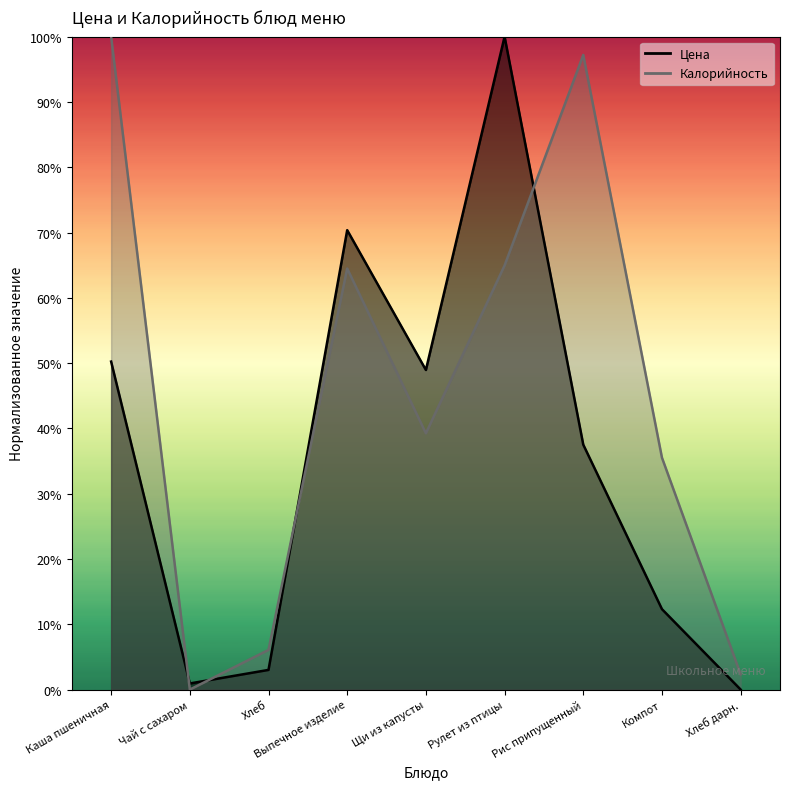

The Цена series shows 0.9 at Чай с сахаром. True or false?

True